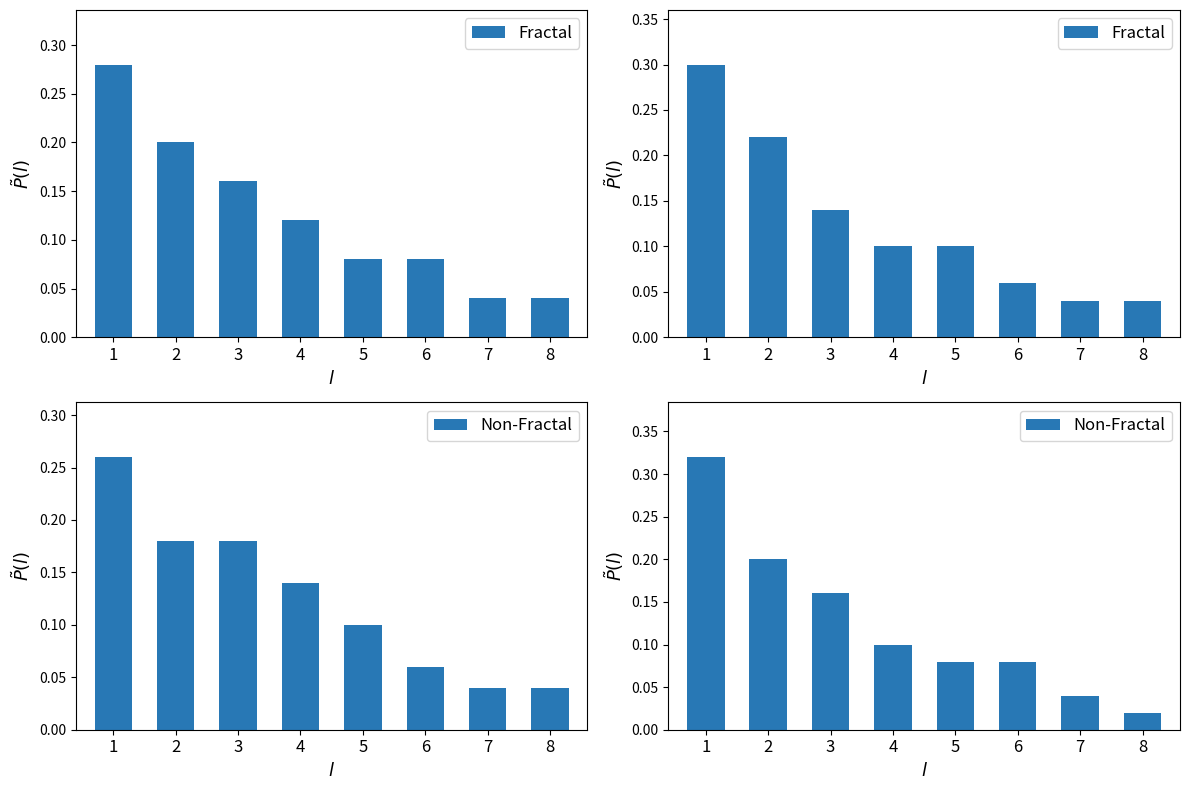

What is the average value of the Non-Fractal series?

0.1